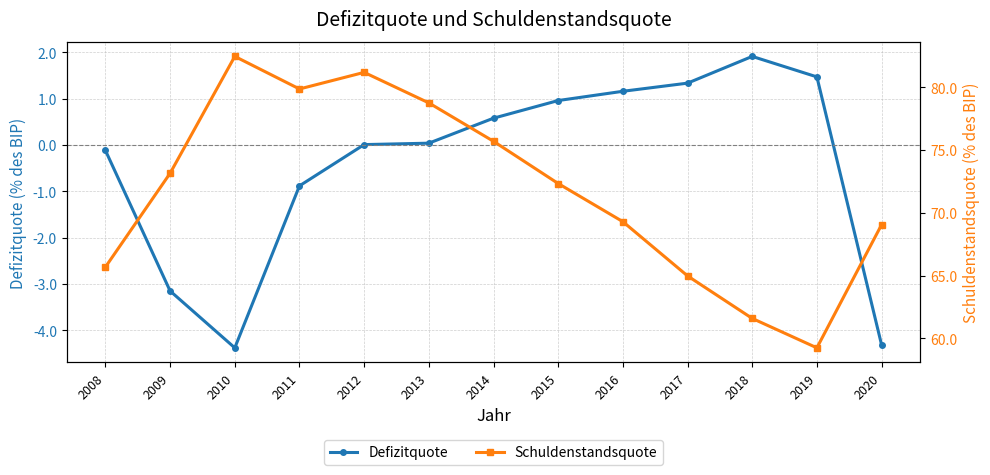

At which category does Schuldenstandsquote reach its first local valley?

2011